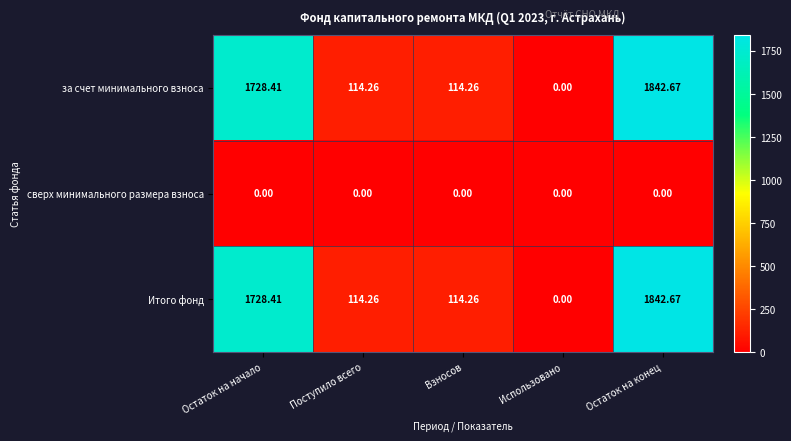

Which category has the lowest value in the за счет минимального взноса series?

Использовано